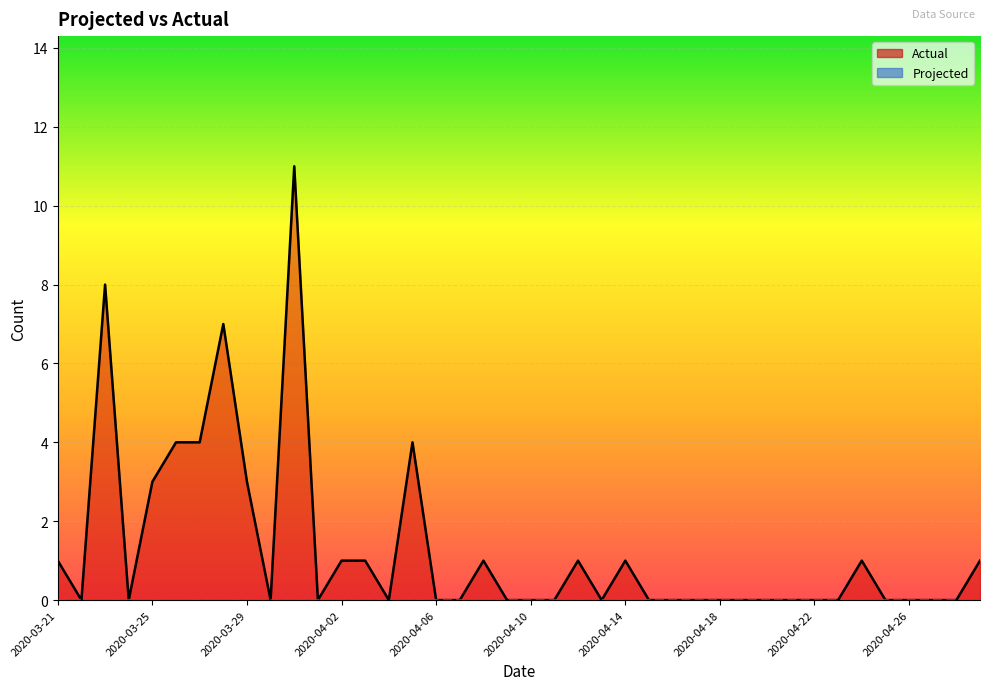

How many points are higher than both their immediate neighbors (excluding endpoints)?

8